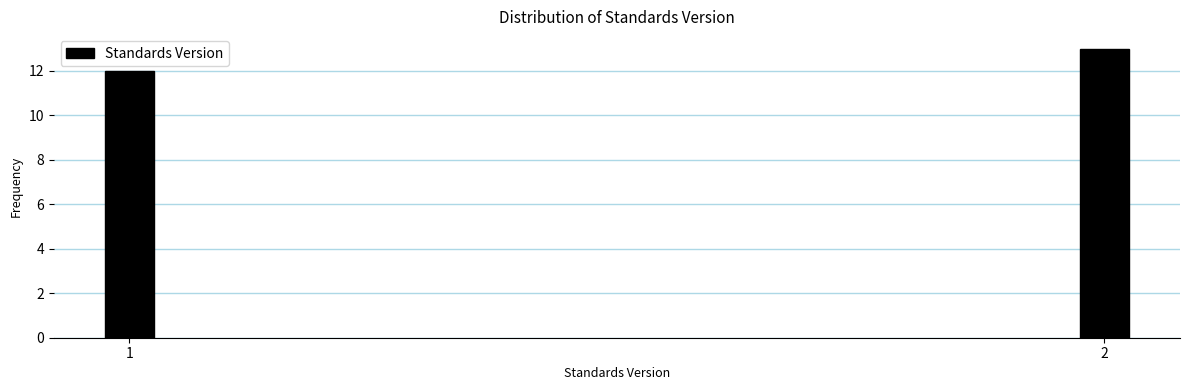

Reading left to right, extract all data points from this chart.

1=12	2=13